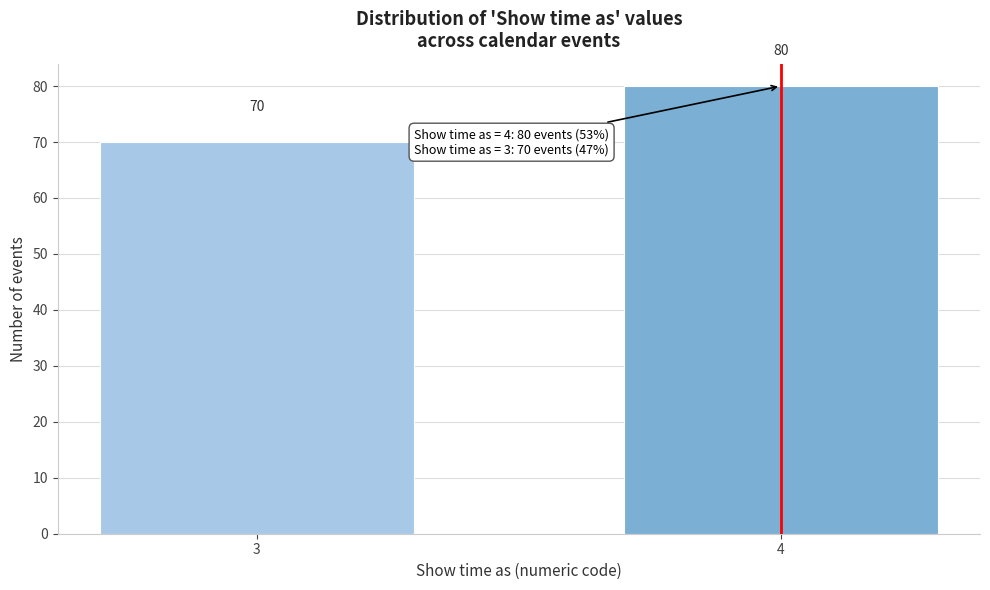

Reading left to right, what are all the values shown in this chart?

70	80